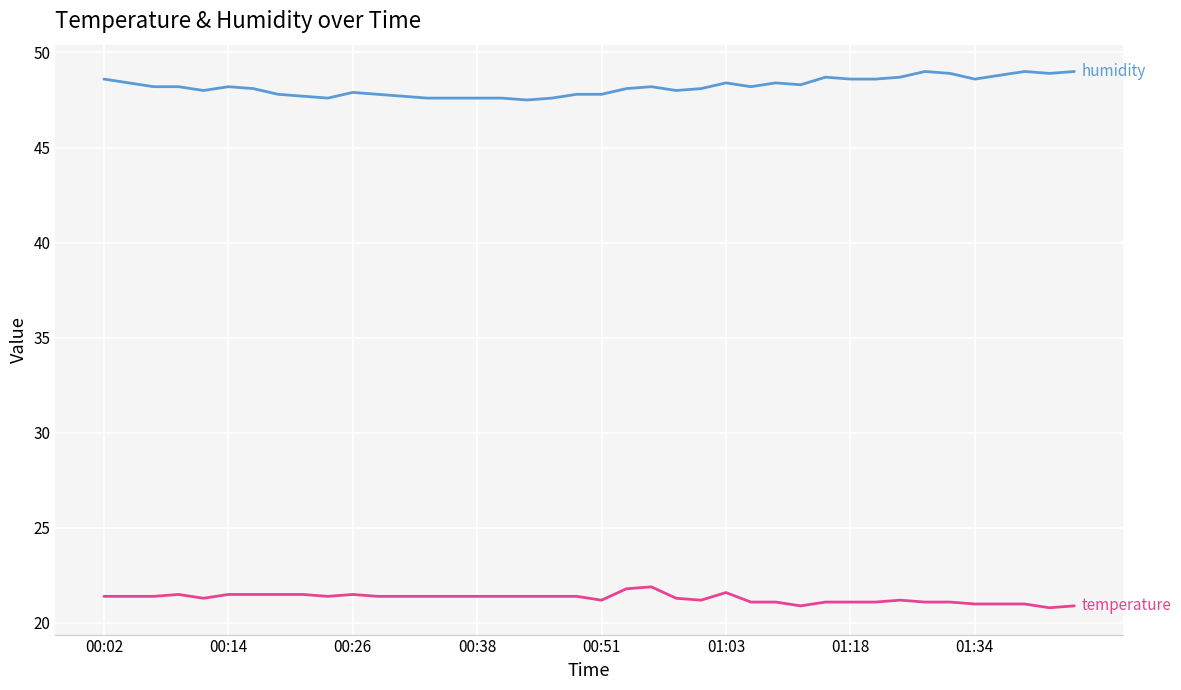

What is the greatest value displayed?

49.0